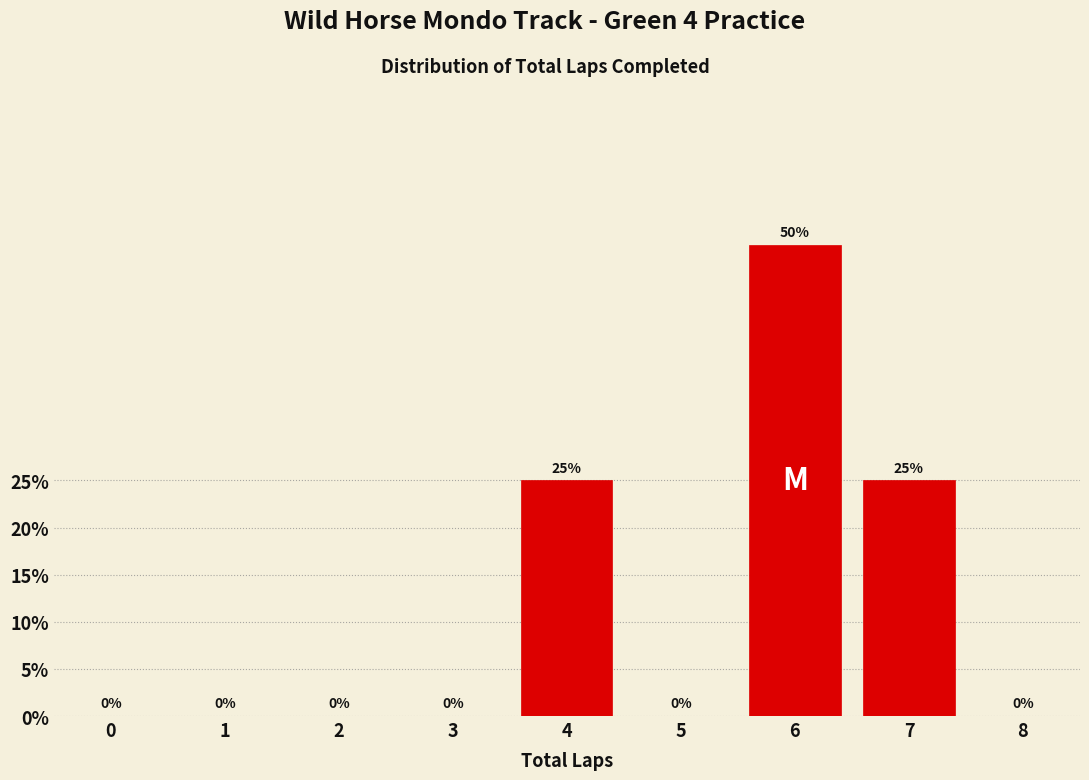

Reading left to right, list all the values displayed in this chart.

0=0	1=0	2=0	3=0	4=25	5=0	6=50	7=25	8=0